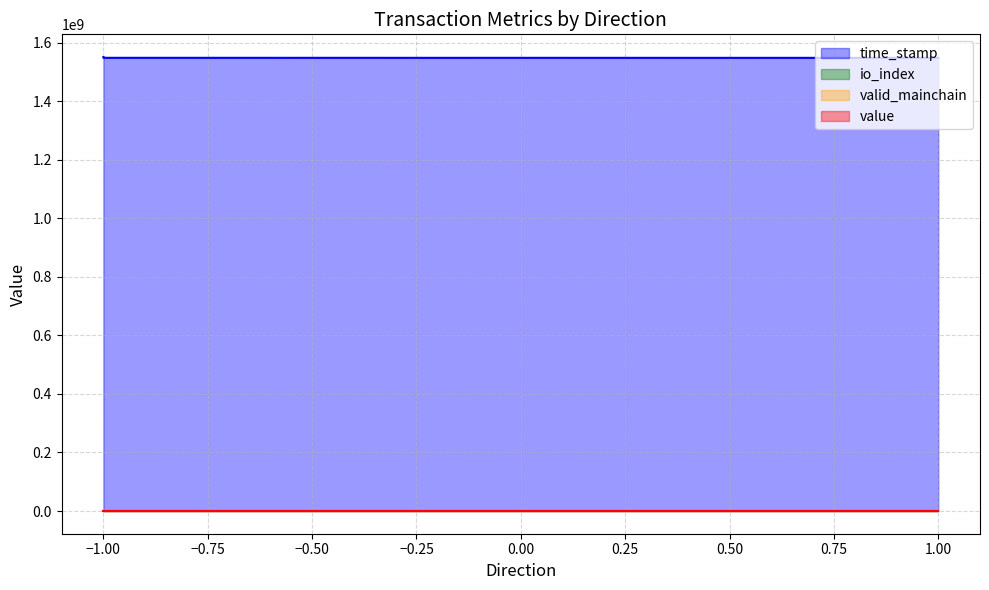

Where is time_stamp nearest to the value 1549224234?

-1